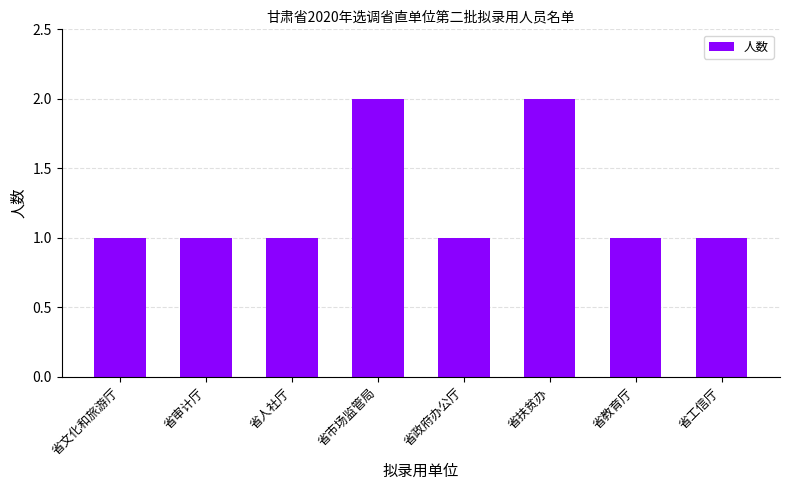

What is the ratio of the value at 省教育厅 to the value at 省市场监管局?

0.5